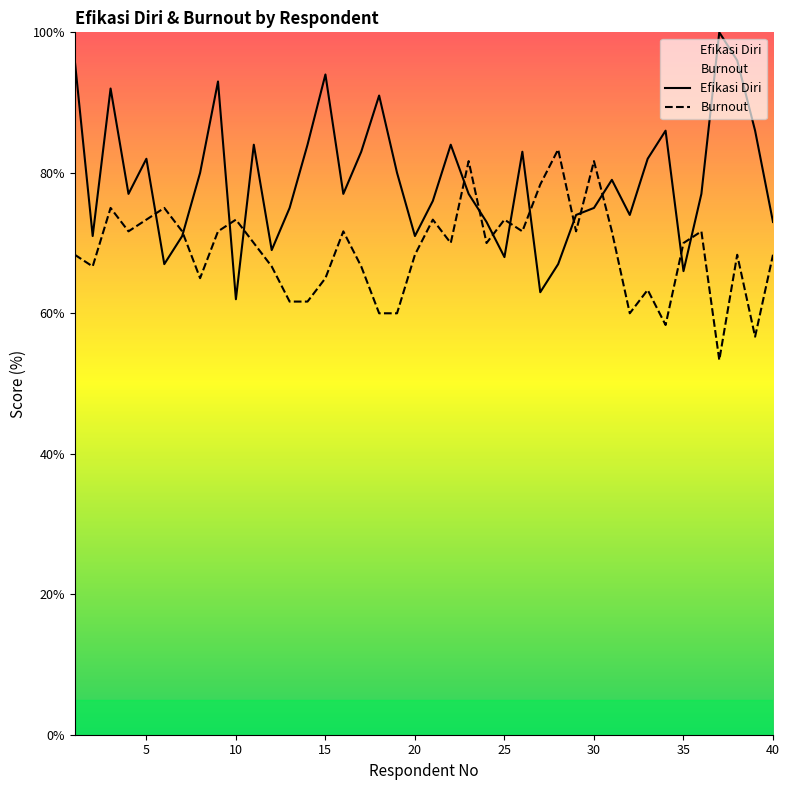

Between 20 and 26, which series saw the biggest shift?

Efikasi Diri